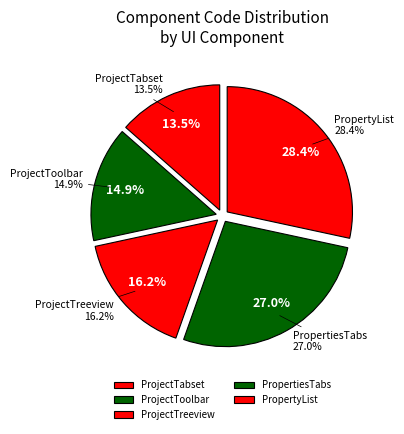

What percentage is the ProjectTreeview slice, to the nearest percent?

16%